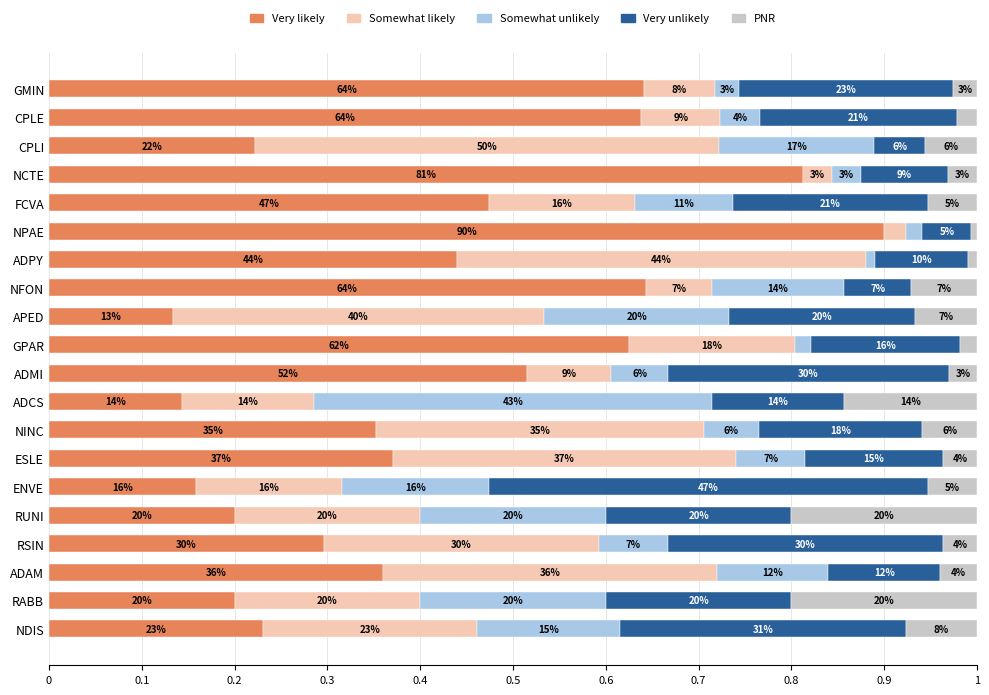

What is the average value of the Somewhat unlikely series?

0.1